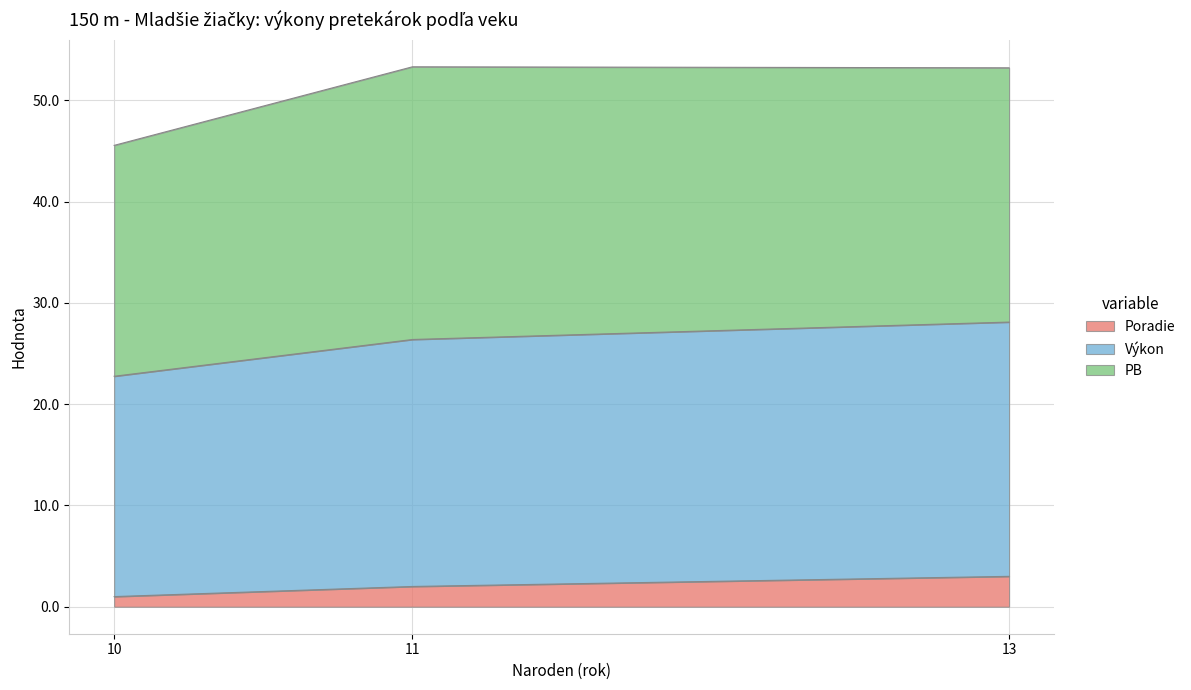

What is the approximate value of Poradie at 13?

3.0